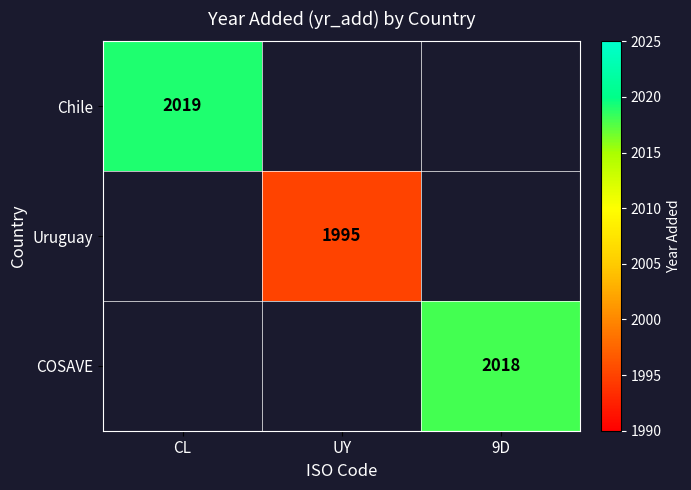

The value of COSAVE at 9D is 2018. True or false?

True